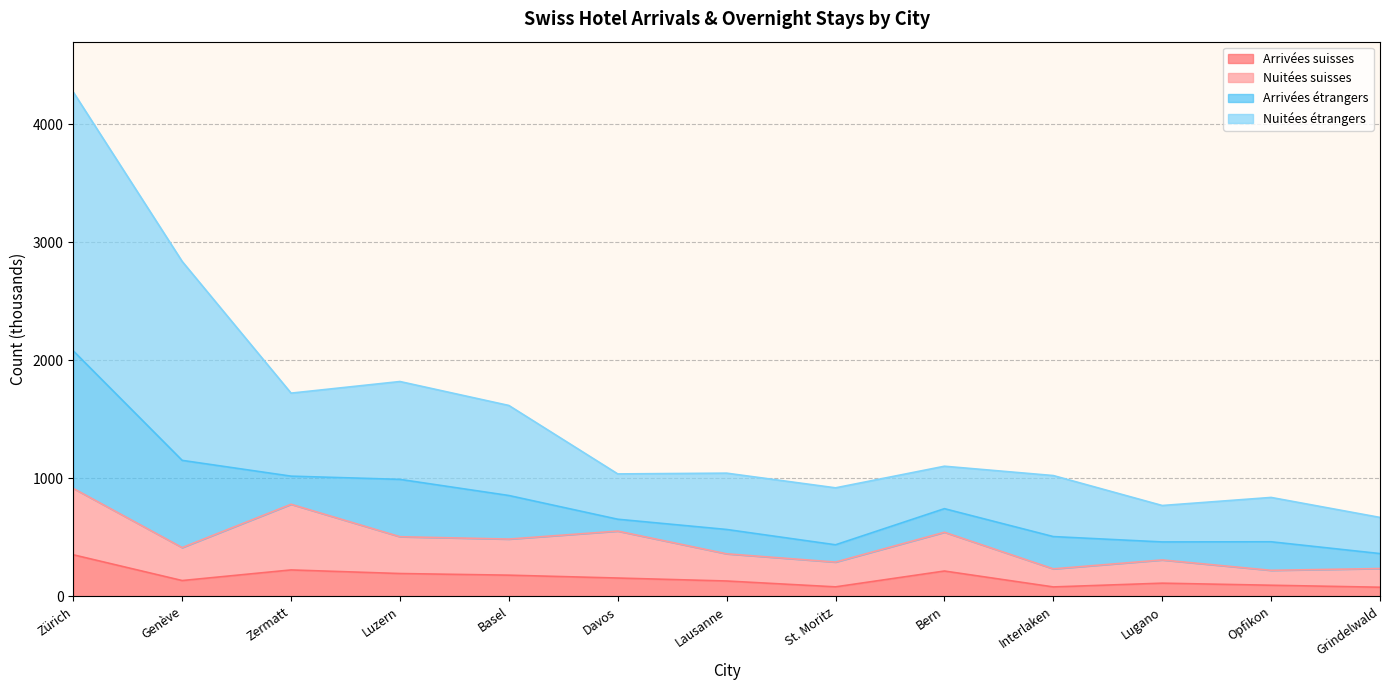

At which category is the sum across all series the highest?

Zürich